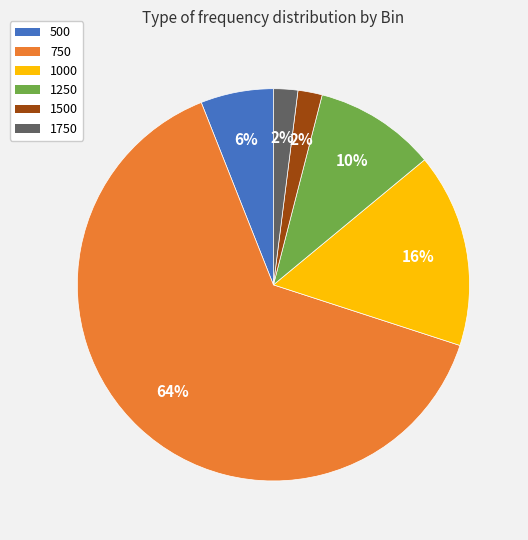

What is the largest slice in the pie chart?

750